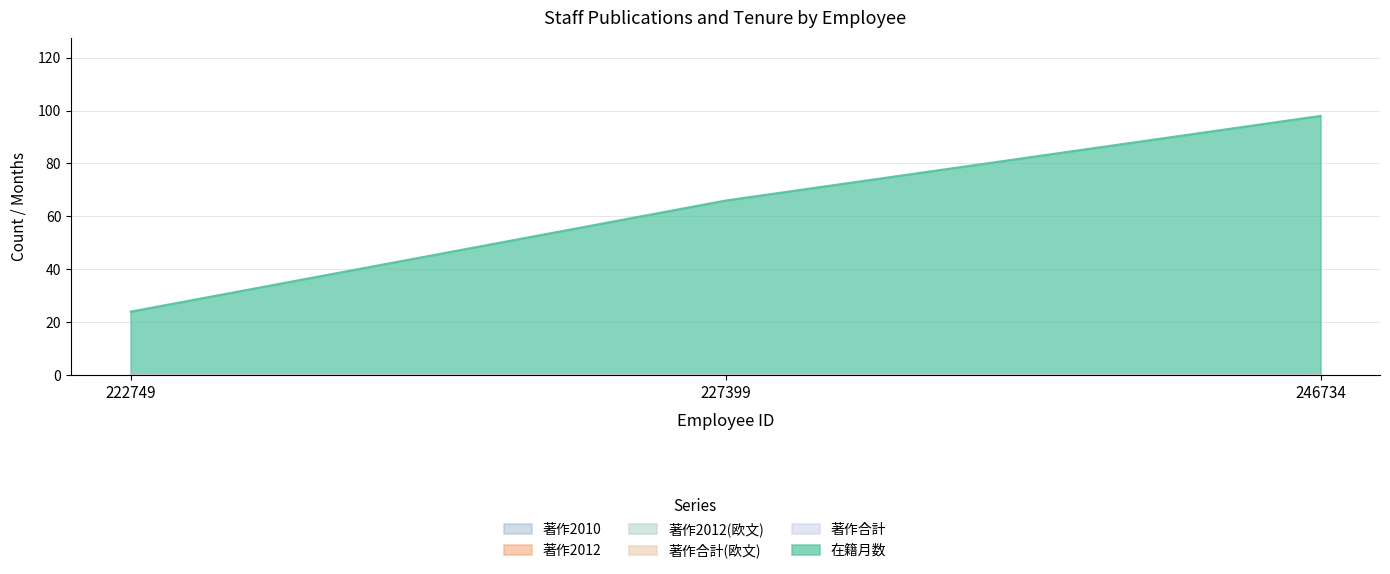

Which has a higher value, 227399 or 222749?

227399